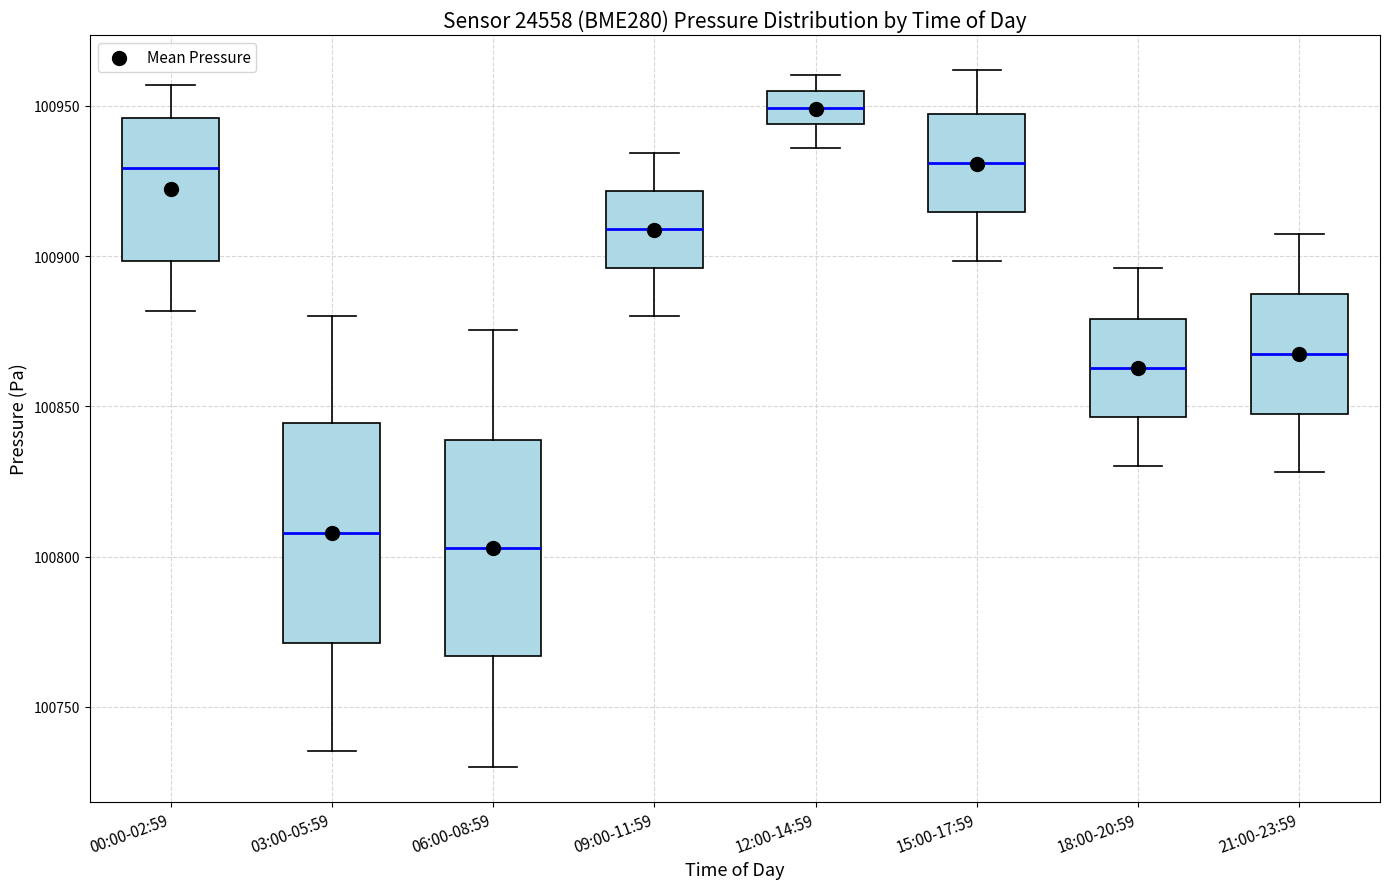

Where is the upper edge of the box for 15:00-17:59 on the y-axis? The values are not printed on the chart, so give them approximately, as read against the axis.

100945